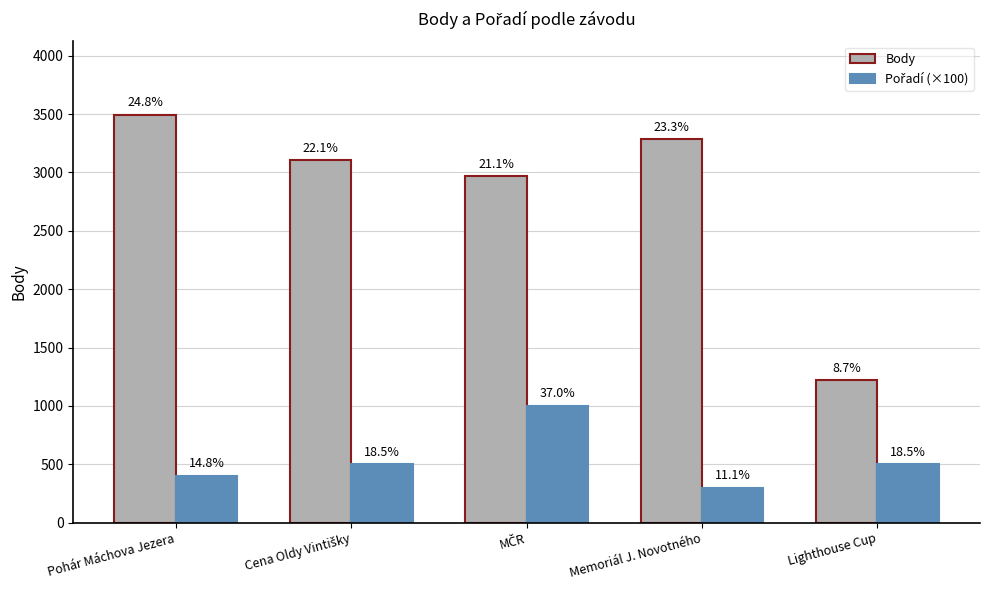

List the series in order of their peak value, highest first.

Body, Pořadí (×100)